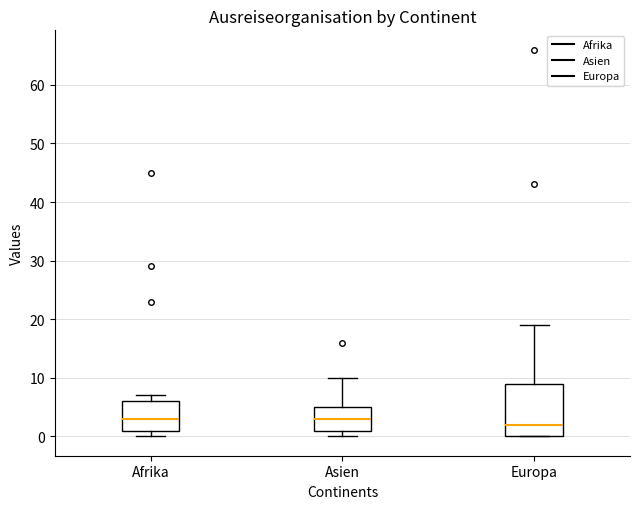

Which box's median line is the lowest?

Europa